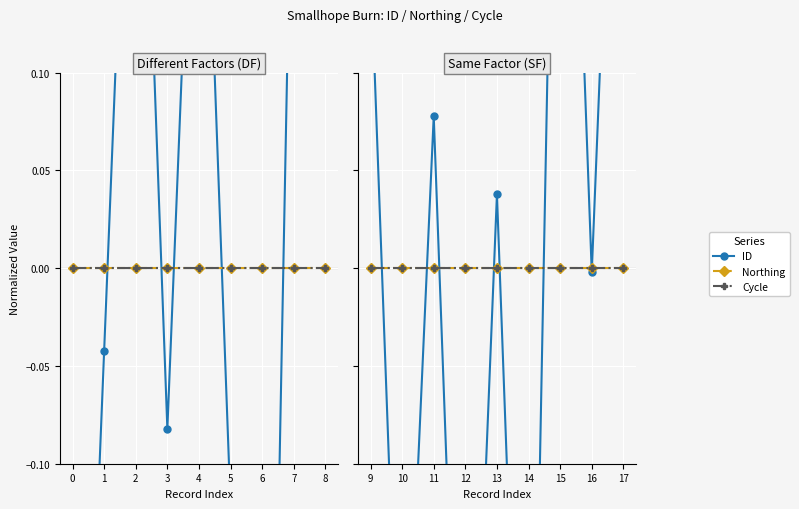

Which series changed the most between 9 and 12?

ID